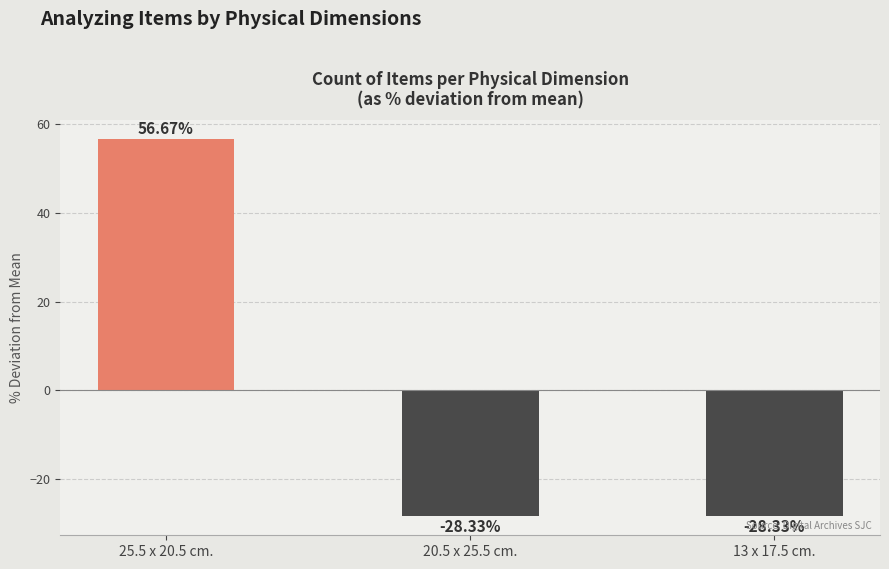

What is the smallest value displayed?

-28.3